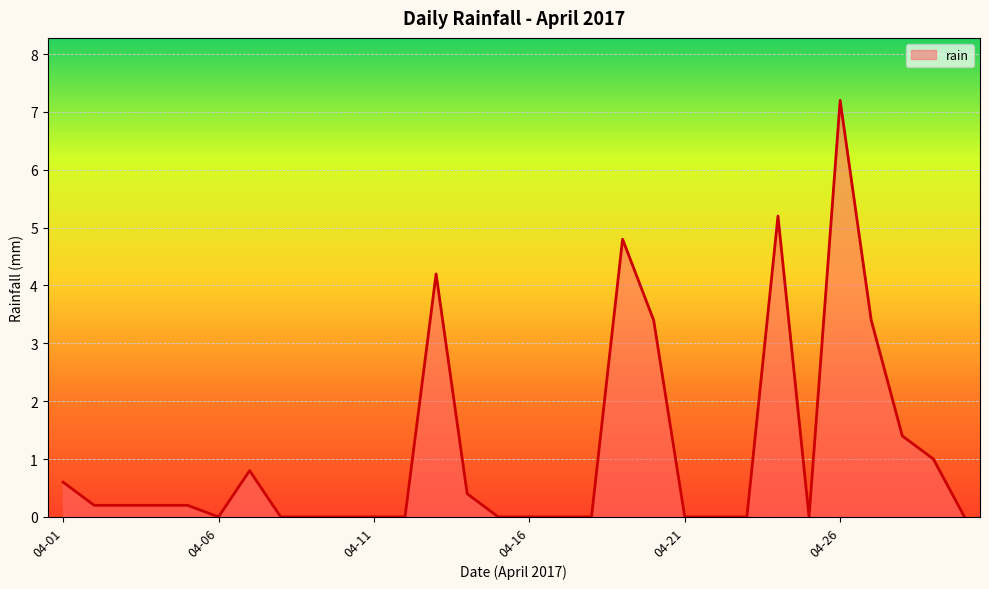

What is the difference between the maximum and minimum values?

7.2